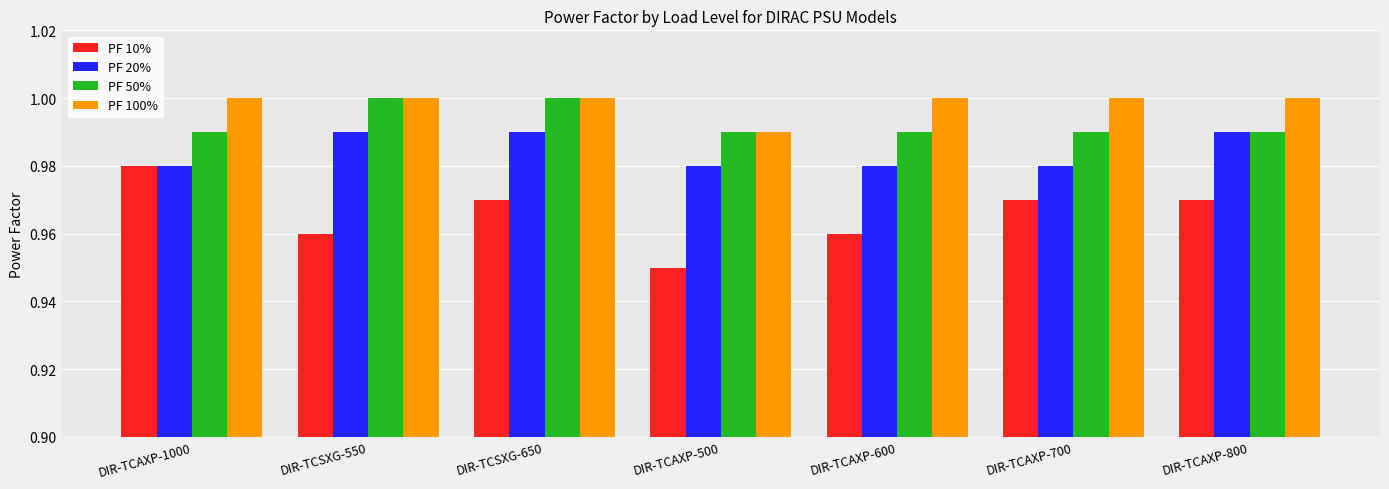

Is it true that PF 50% equals 0.6 at DIR-TCAXP-700?

False